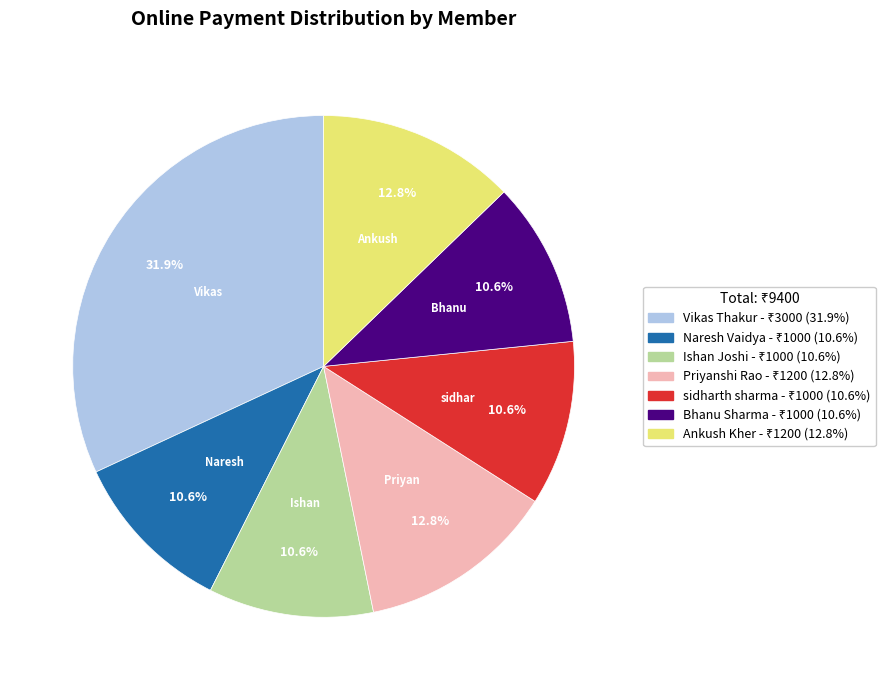

Does any single category account for the majority?

No